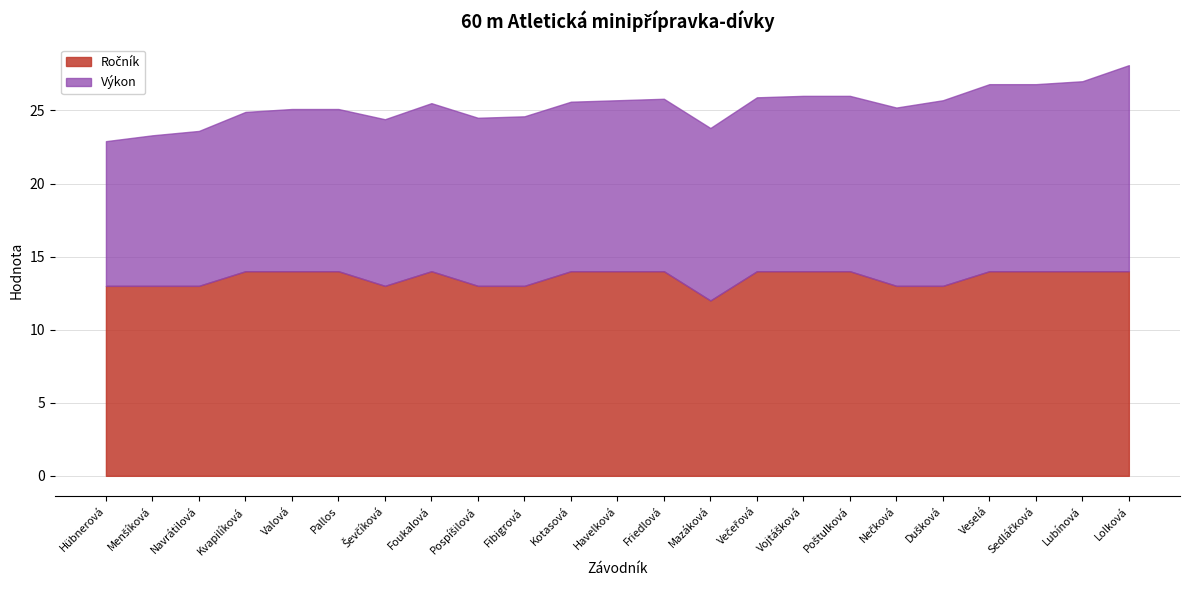

What is the smallest value displayed?

12